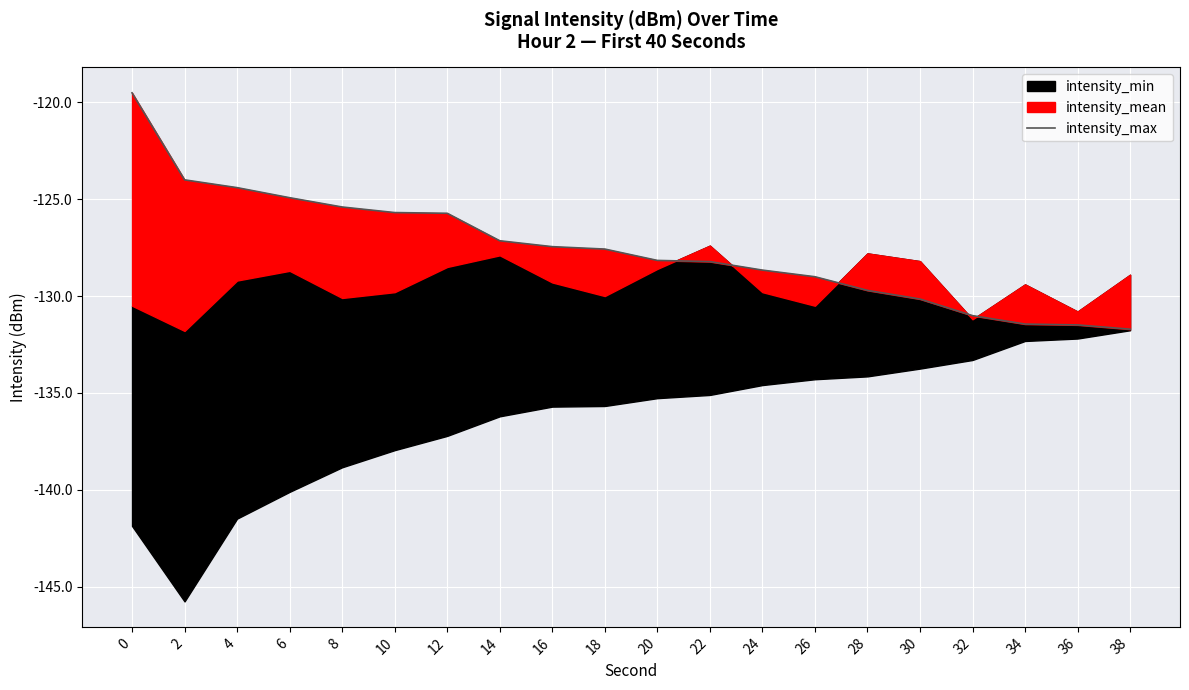

The chart shows a value of -128.2 at 20. True or false?

True